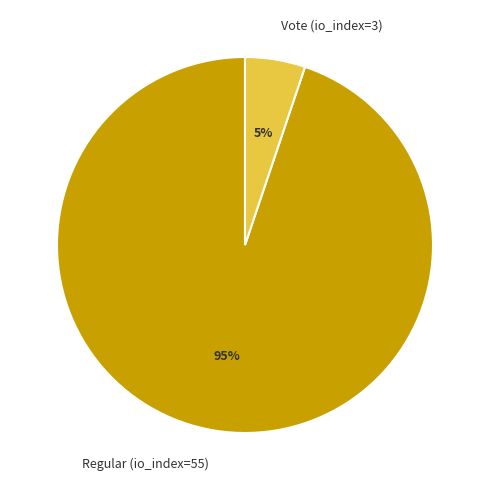

What percentage is the Vote (io_index=3) slice, to the nearest percent?

5%